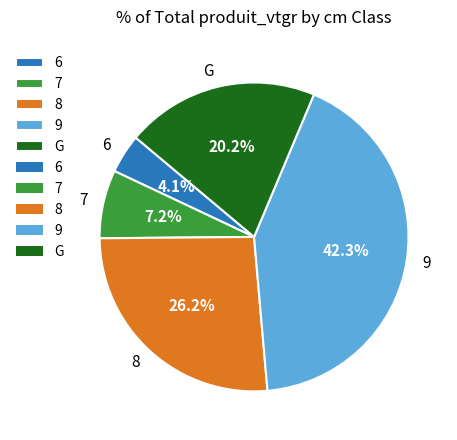

Is it true that 8 is 26% of the pie?

True